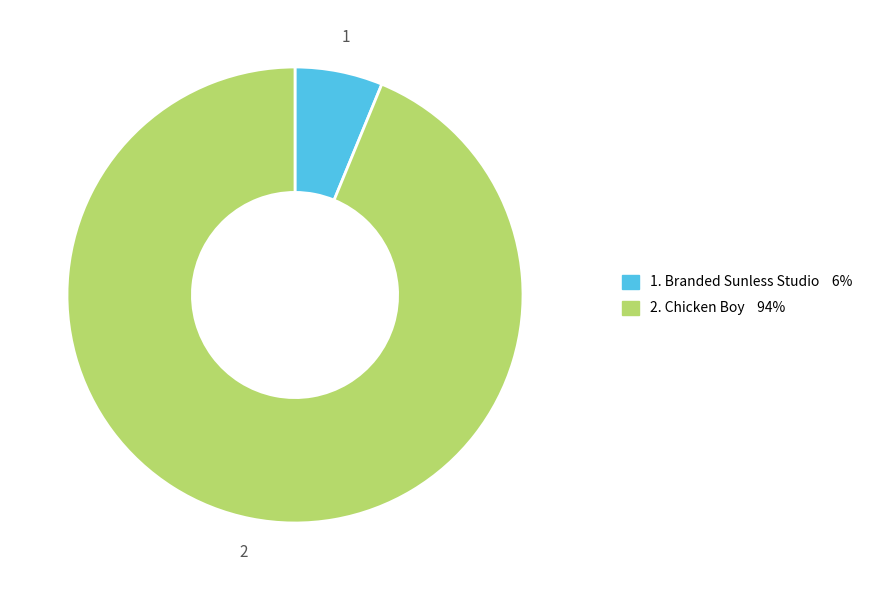

Does any single category account for the majority?

Yes